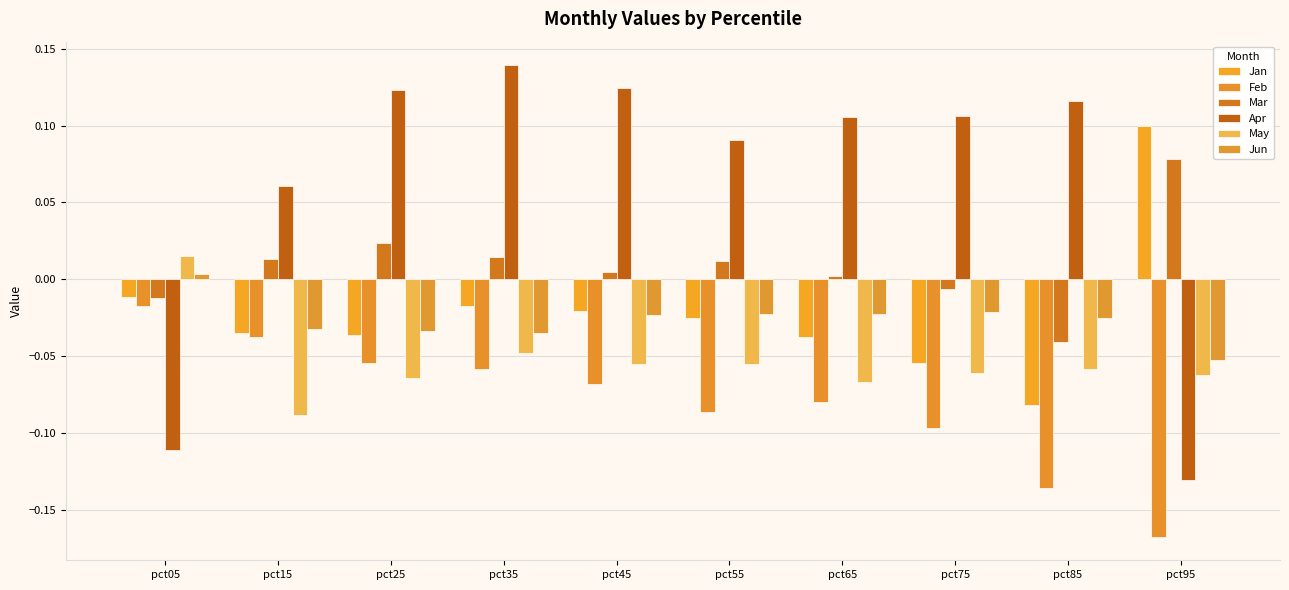

The value of Apr at pct55 is 0.1. True or false?

True